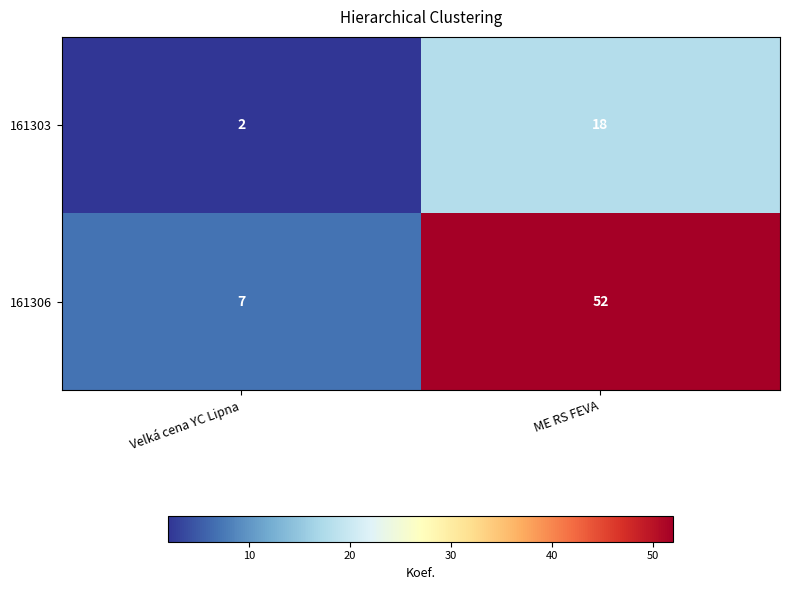

Which series changed the most between Velká cena YC Lipna and ME RS FEVA?

161306